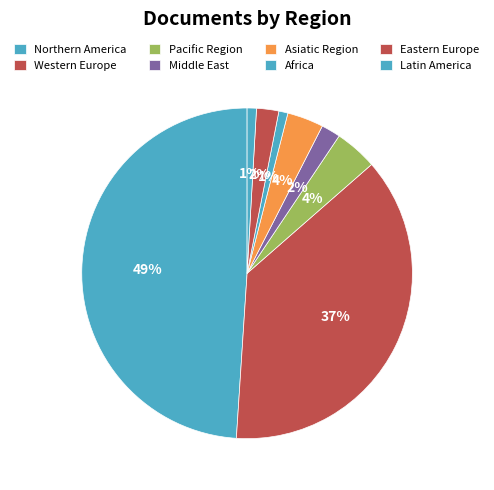

How many segments does this pie chart have?

8